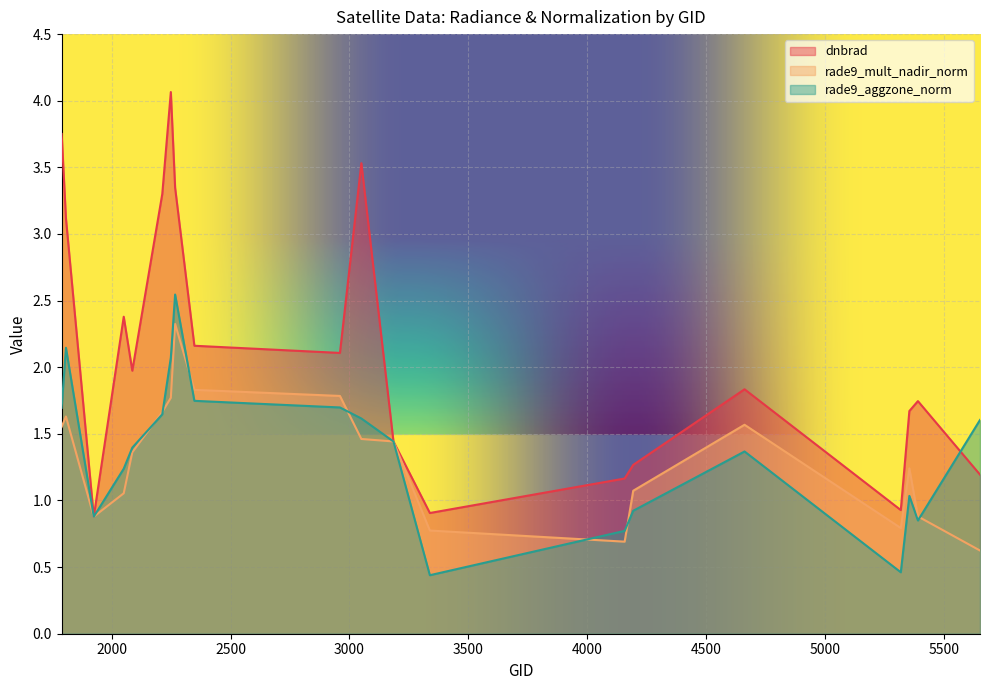

What is the total value across all series at 2348?

5.7